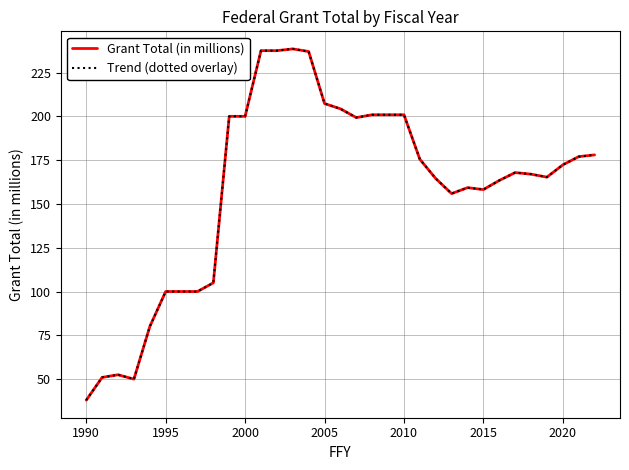

True or false: Grant Total (in millions) and Trend (dotted overlay) cross at least once.

False